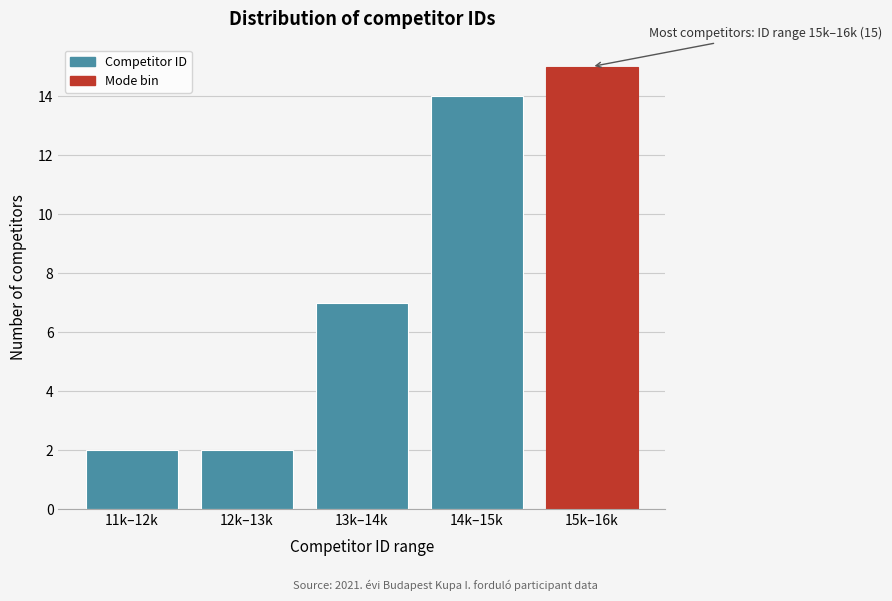

Reading left to right, extract all data points from this chart.

11k–12k=2	12k–13k=2	13k–14k=7	14k–15k=14	15k–16k=15